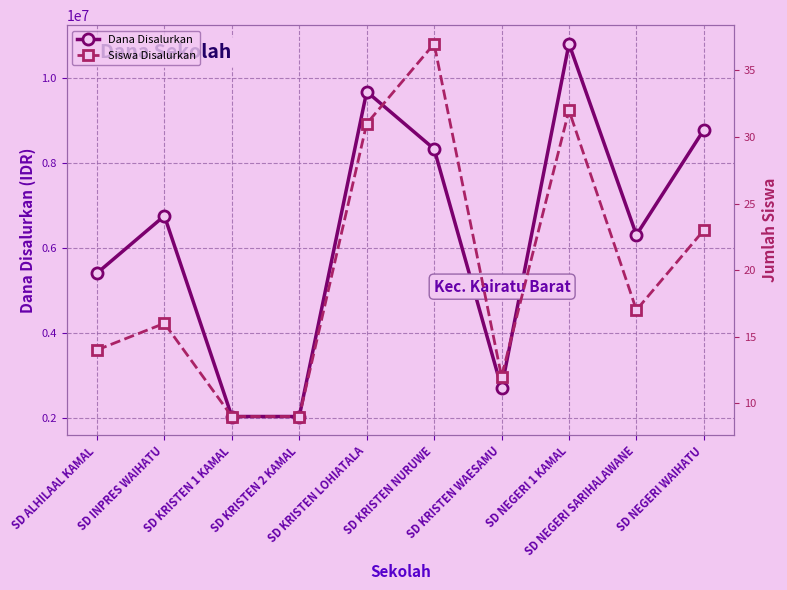

What is the value of the Dana Disalurkan point at the 5th from the left?

9675000